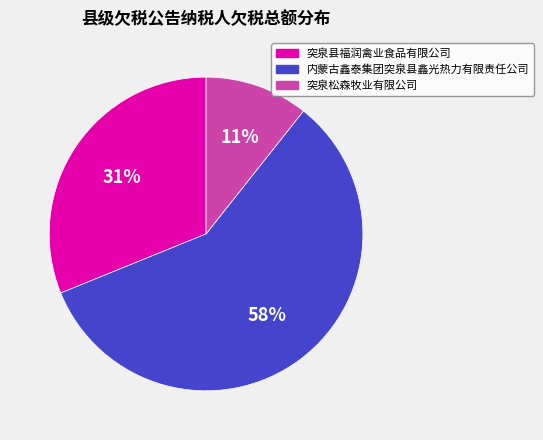

Does any single category account for the majority?

Yes